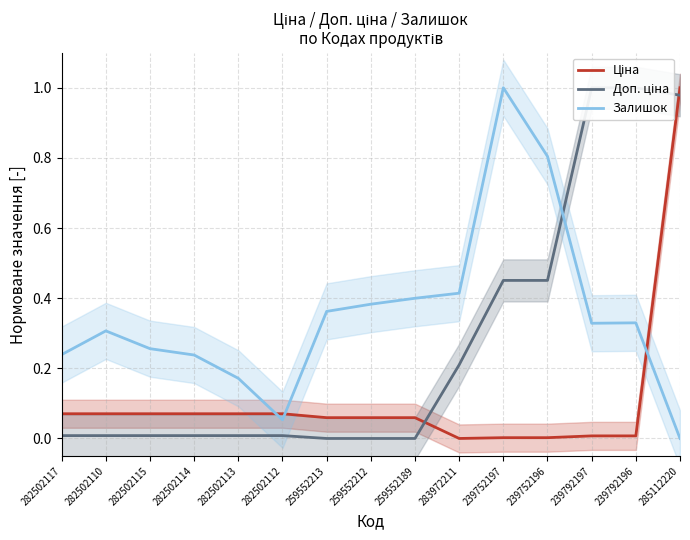

Is this an area chart (filled region under the line)?

No